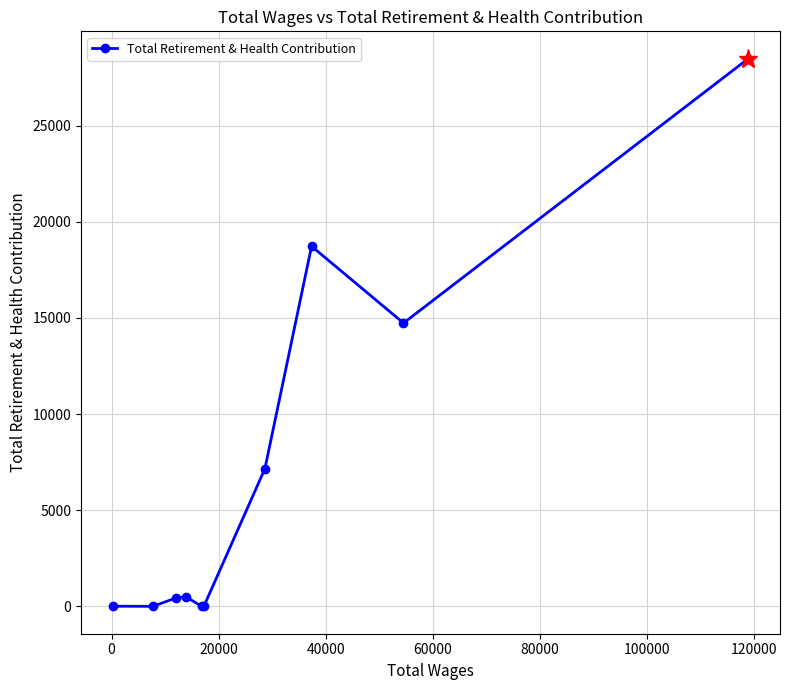

True or false: the data has more than 2 interior local peaks.

False